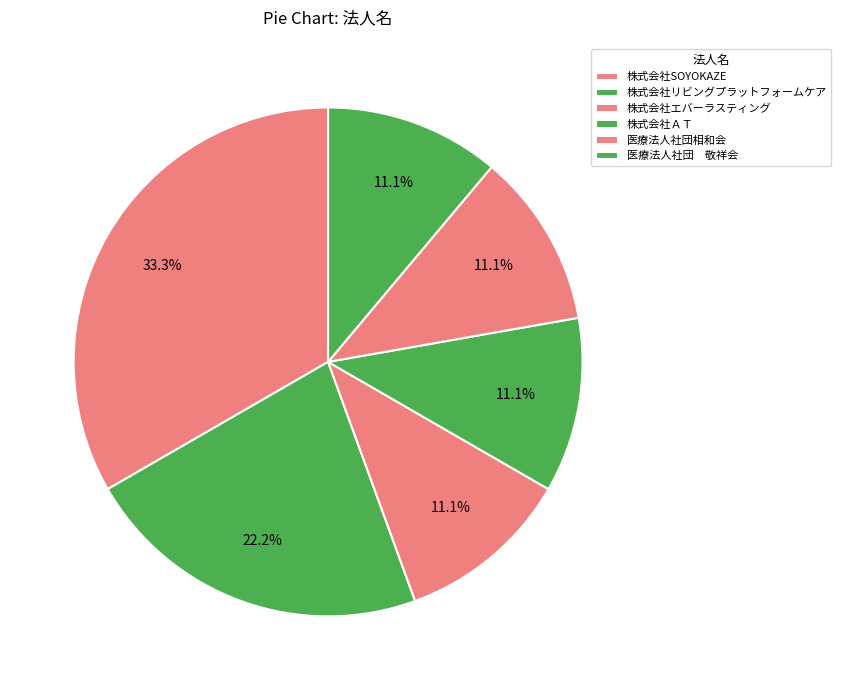

How many segments does this pie chart have?

6